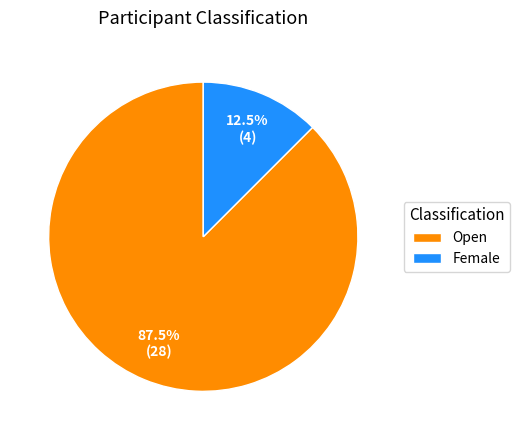

Which category accounts for the majority?

Open